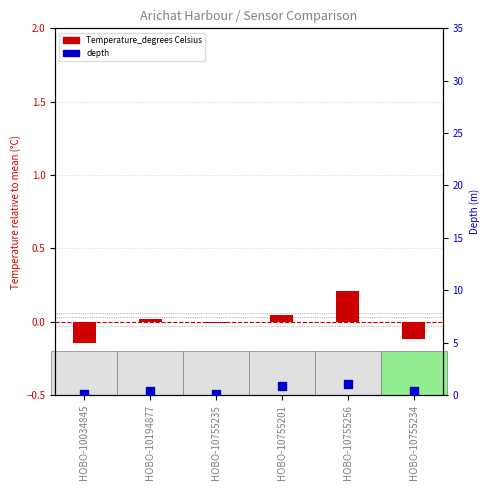

Which series reaches the minimum Y coordinate?

Temperature_degrees Celsius